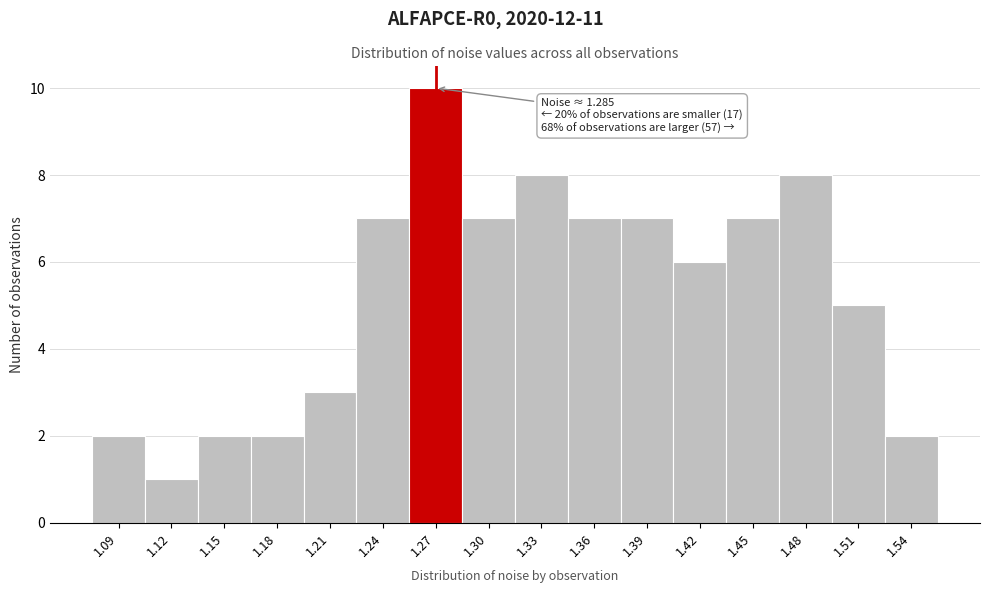

Reading left to right, transcribe all the data shown in this chart.

2	1	2	2	3	7	10	7	8	7	7	6	7	8	5	2